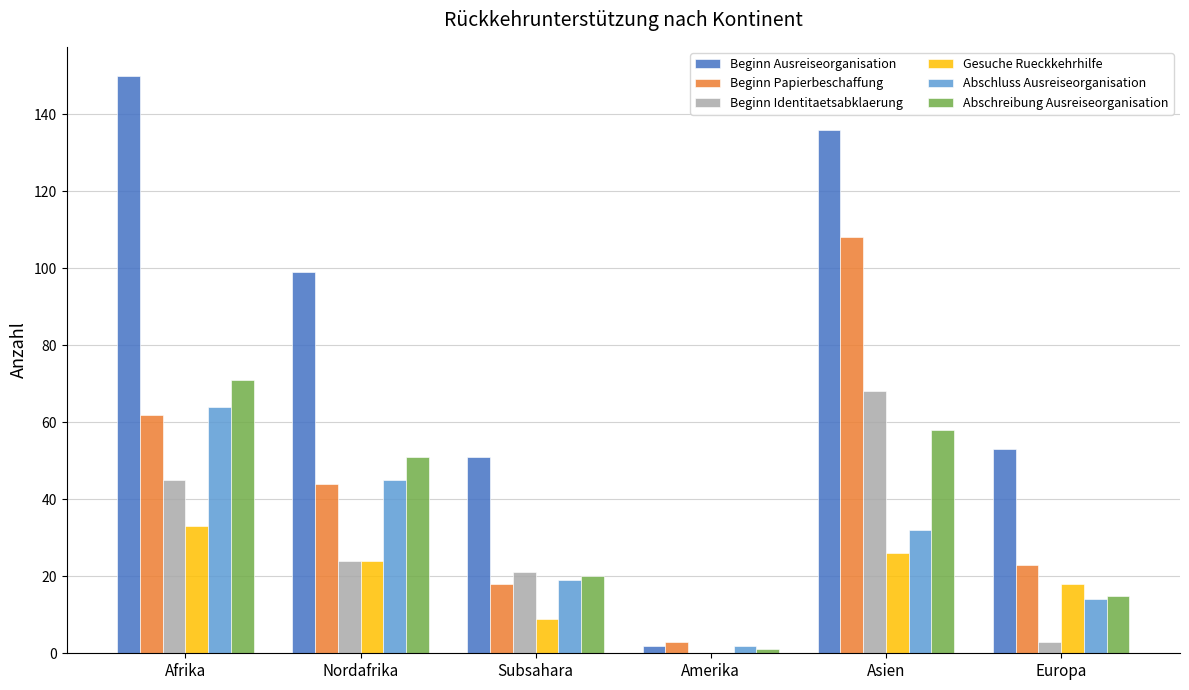

At which label does Beginn Identitaetsabklaerung reach its peak?

Asien